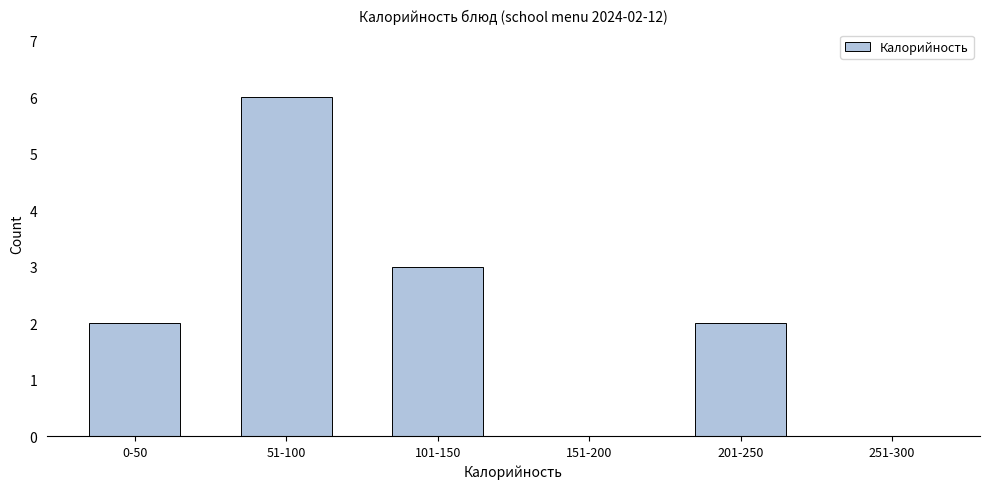

The value at 201-250 is 3. True or false?

False